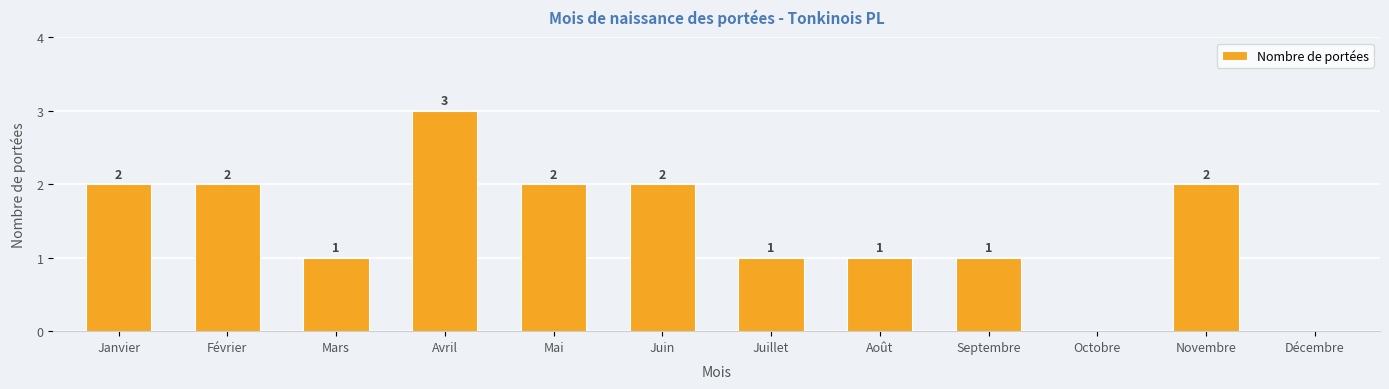

True or false: the data shows 5 at Avril.

False